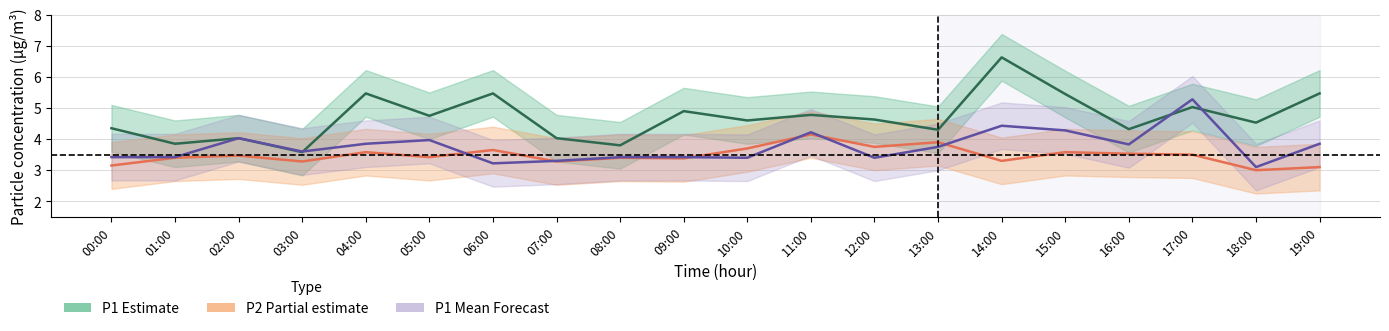

What is the minimum value for P1 Mean (Forecast)?

3.1